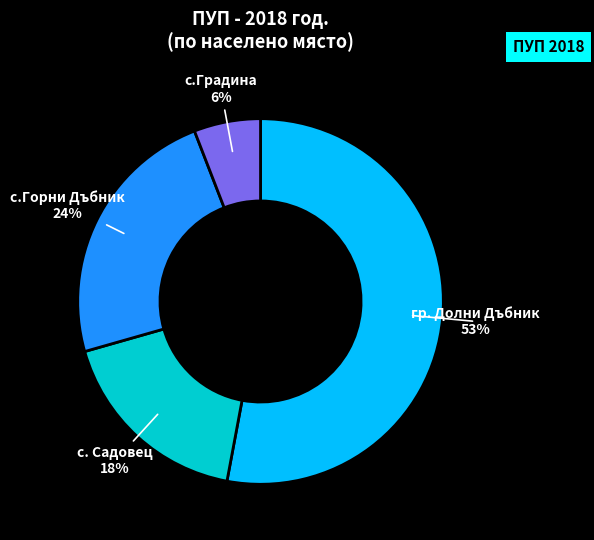

What is the majority slice?

гр. Долни Дъбник